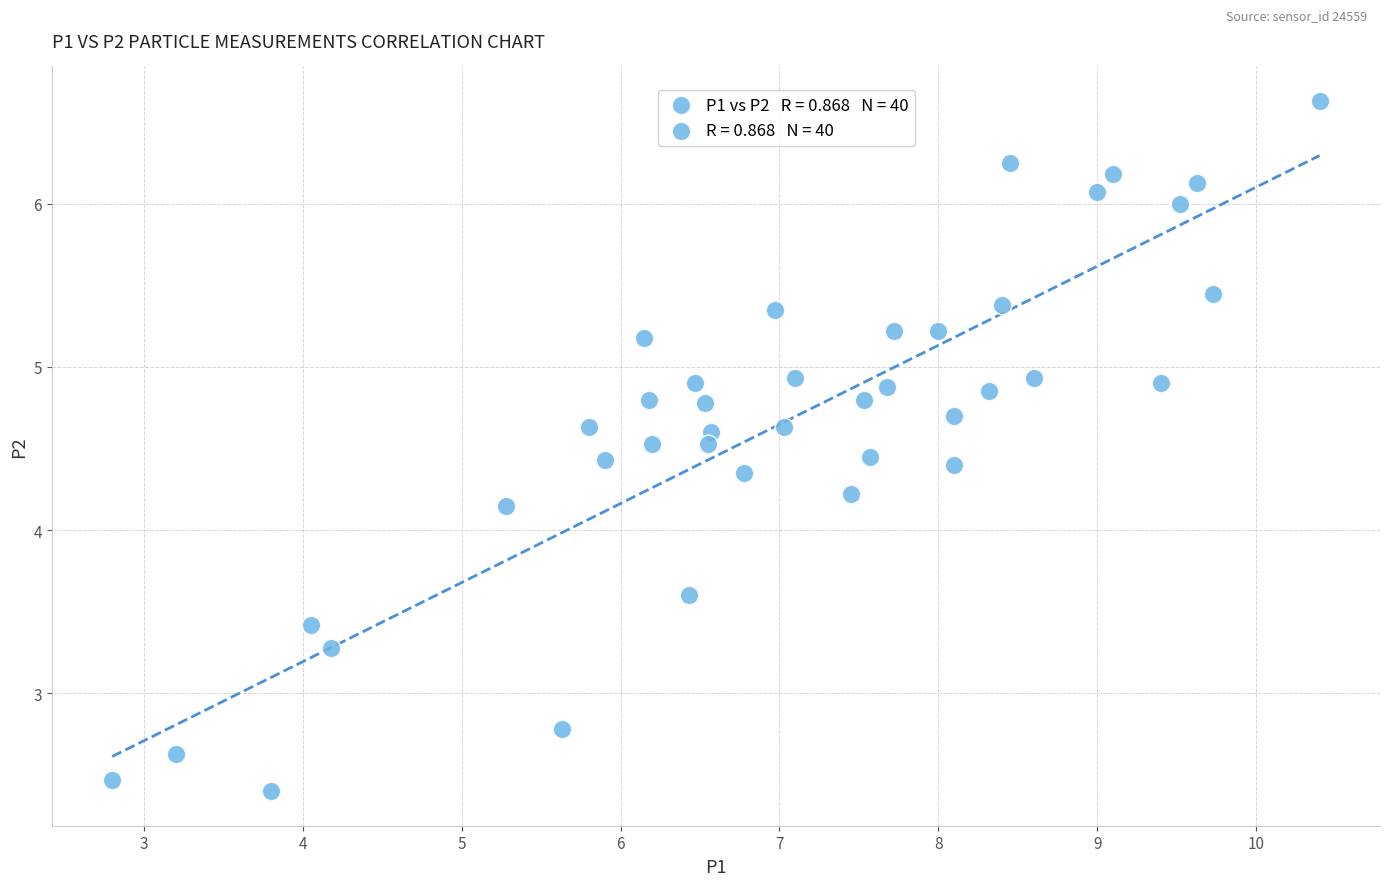

What is the range of X values (max minus min)?

7.6